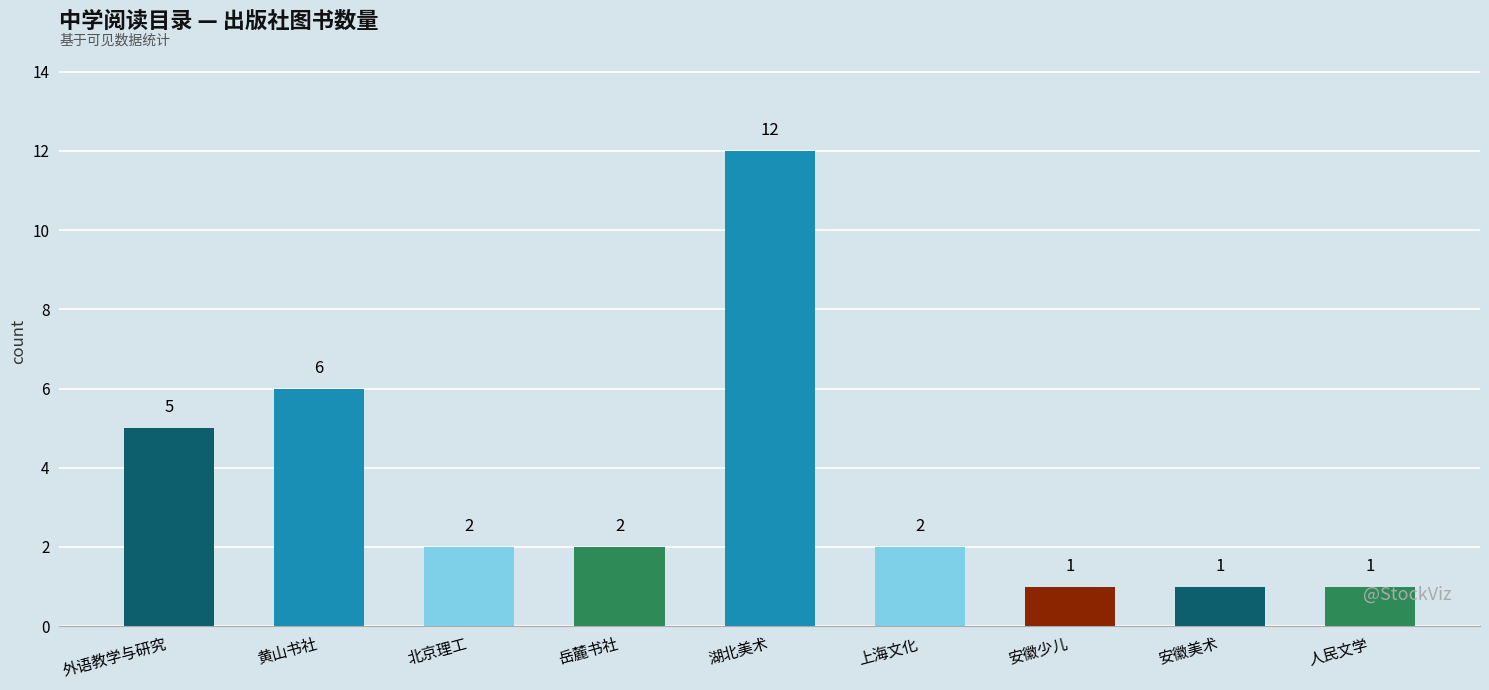

What position from the right is 安徽美术?

2